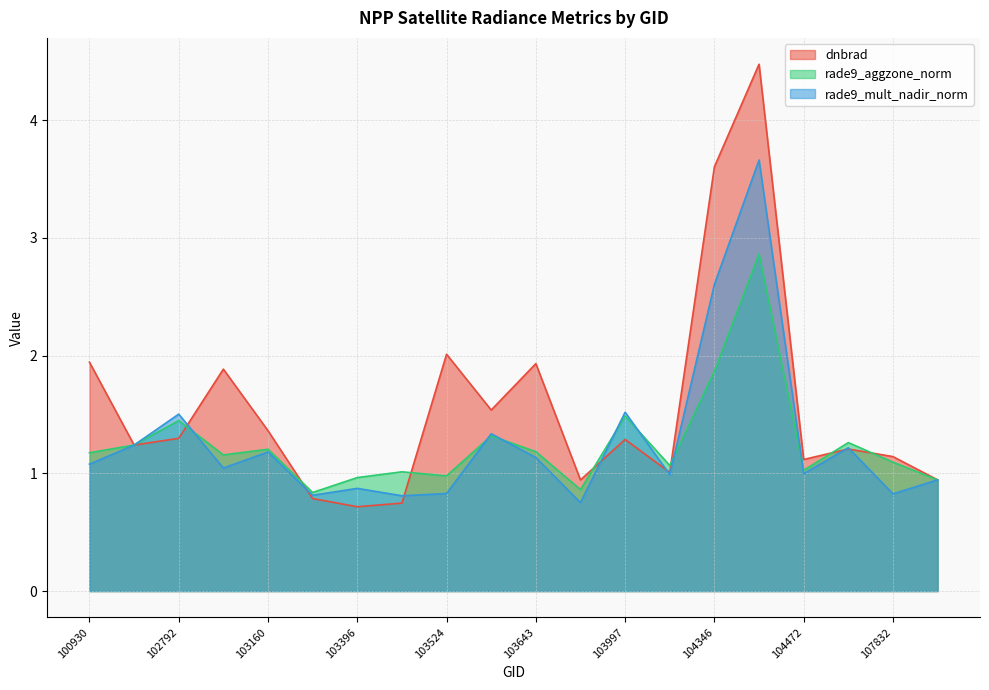

What is the value of the rade9_mult_nadir_norm point at the 11th from the left?

1.1